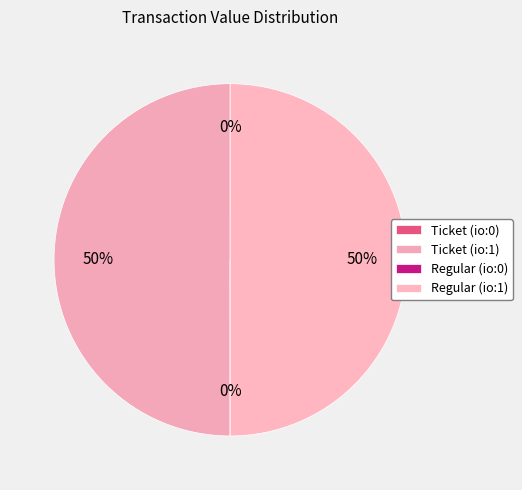

What is the ratio of the value at Regular (io:1) to the value at Ticket (io:1)?

1.0